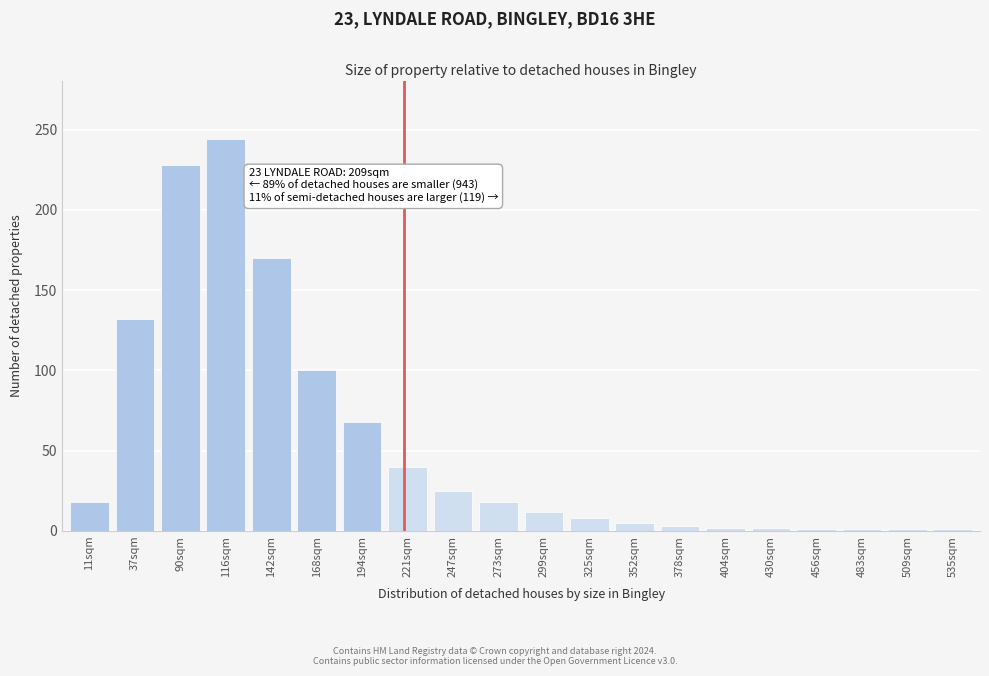

Is it true that the value at 325sqm is 8?

True